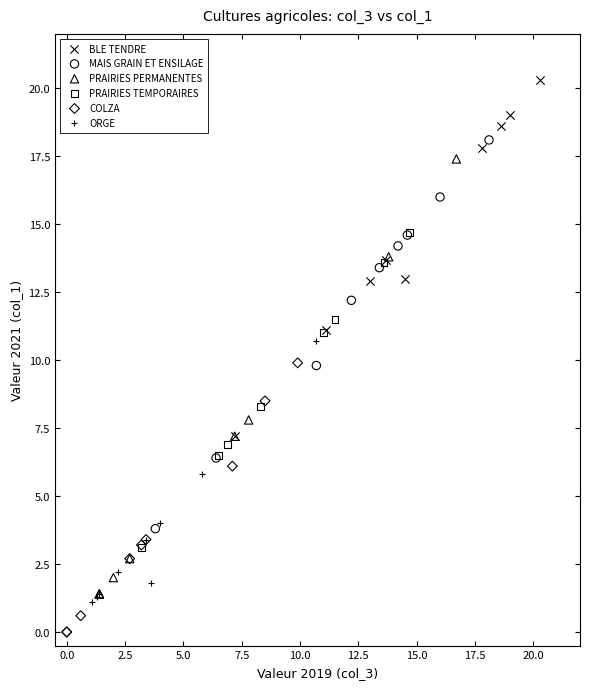

Which series has the widest spread of Y values?

PRAIRIES PERMANENTES